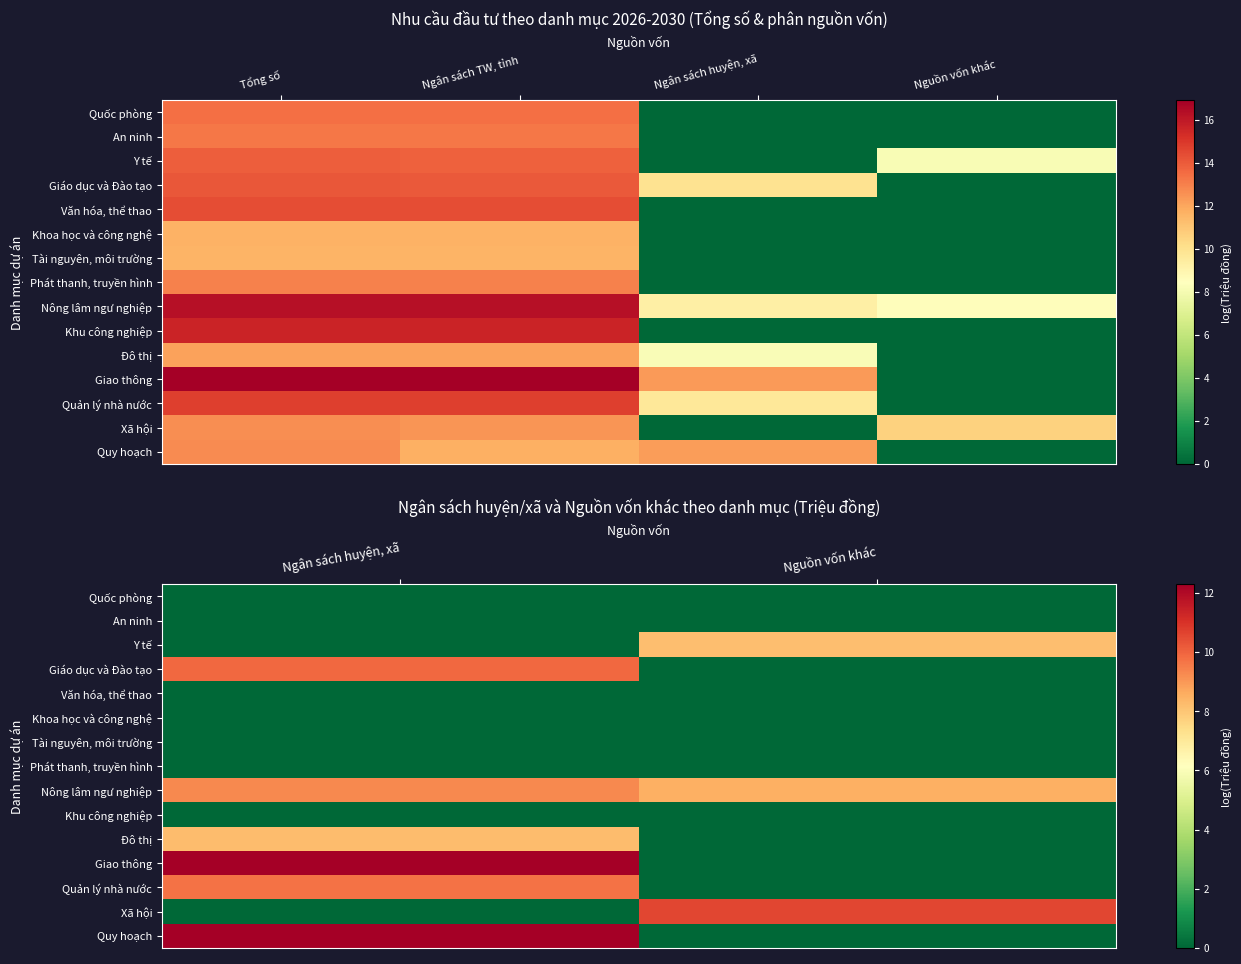

Which series changed the most between Ngân sách huyện, xã and Nguồn vốn khác?

Giao thông